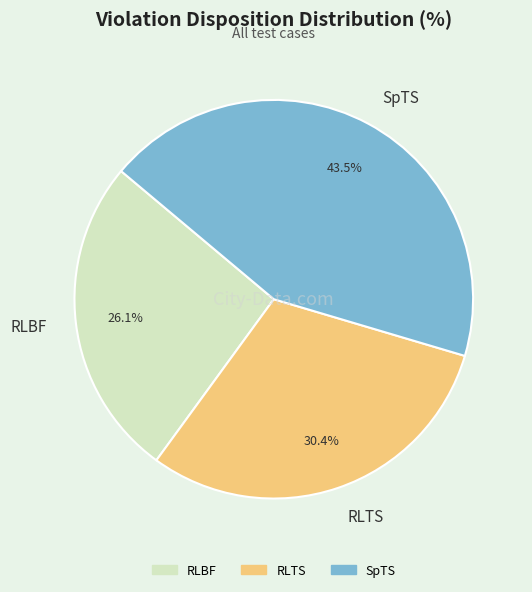

To the nearest percent, what is the difference between the largest and smallest slice percentages?

17%